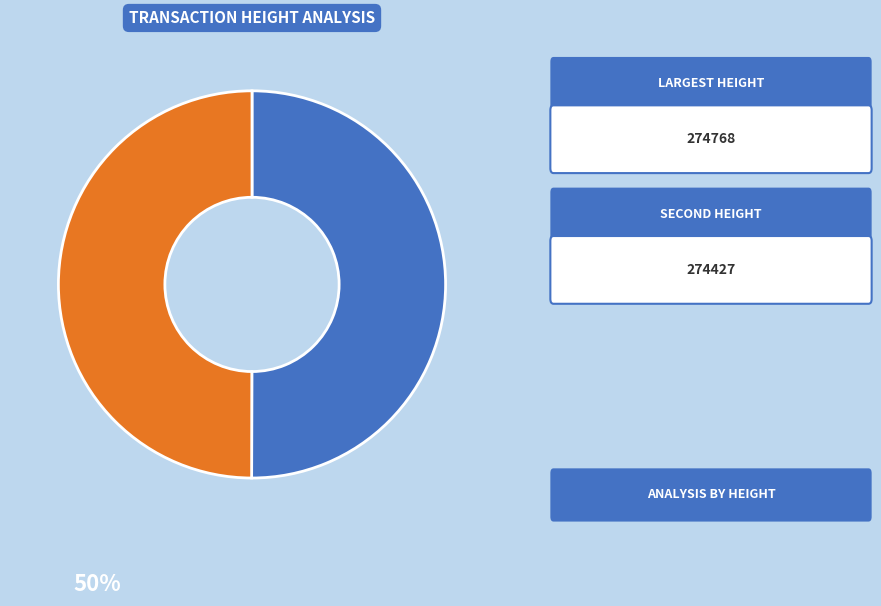

Do 274427 and 274768 together represent more than half of the pie?

Yes